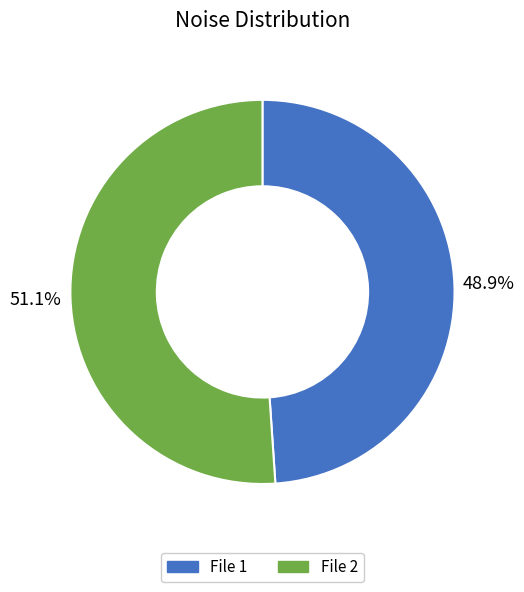

To the nearest percent, what is the difference between the largest and smallest slice percentages?

2%